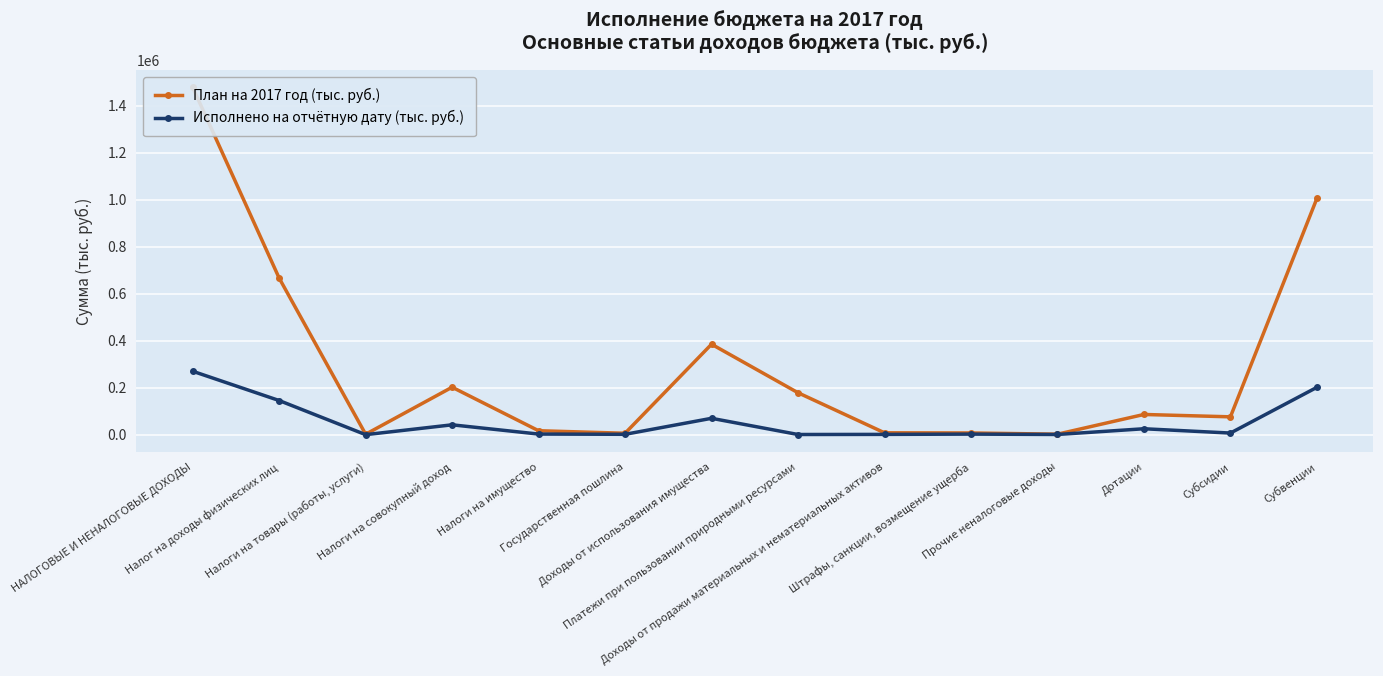

At which label does План на 2017 год (тыс. руб.) reach its minimum?

Налоги на товары (работы, услуги)